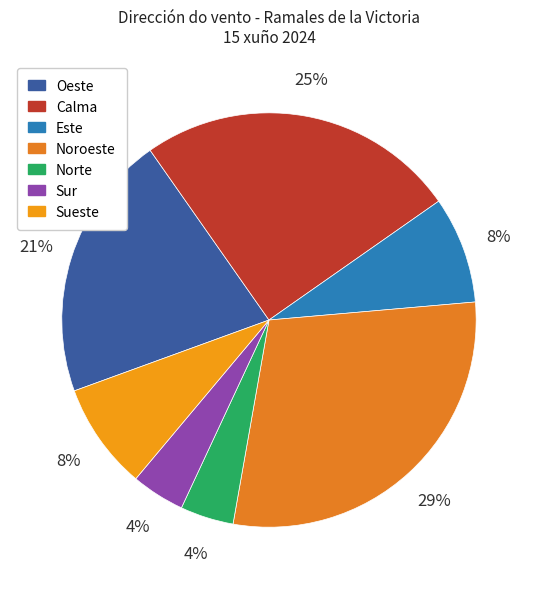

Approximately how many times larger is the value at Este compared to Sur?

2.0